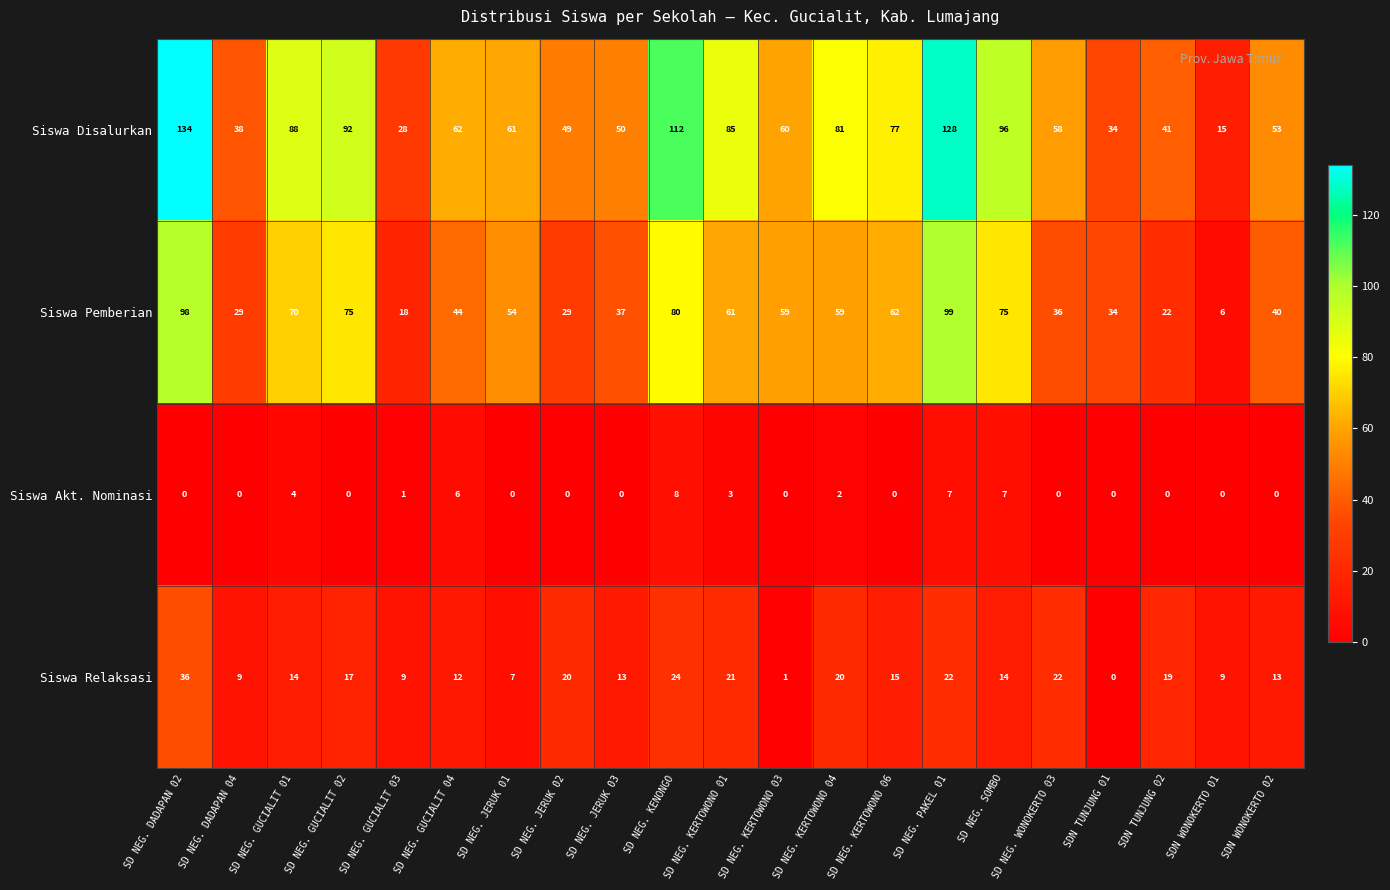

Which category has the highest value in the Siswa Pemberian series?

SD NEG. PAKEL 01